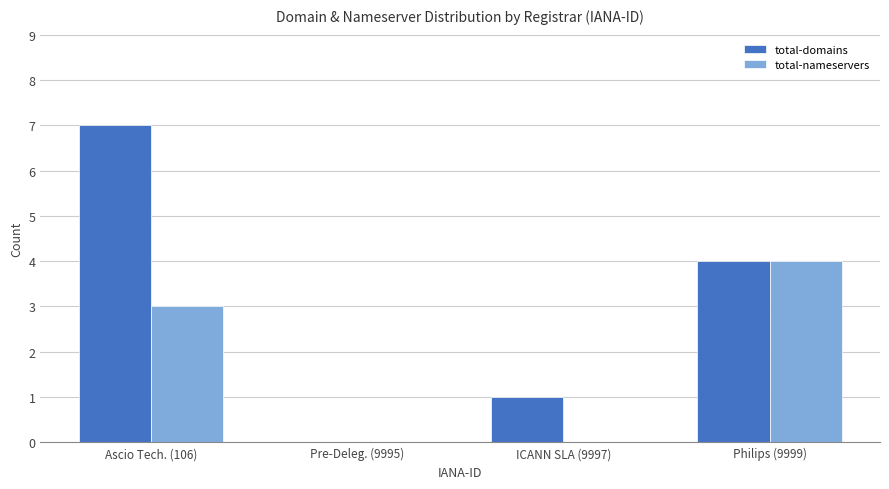

What is the sum of all total-domains values?

12